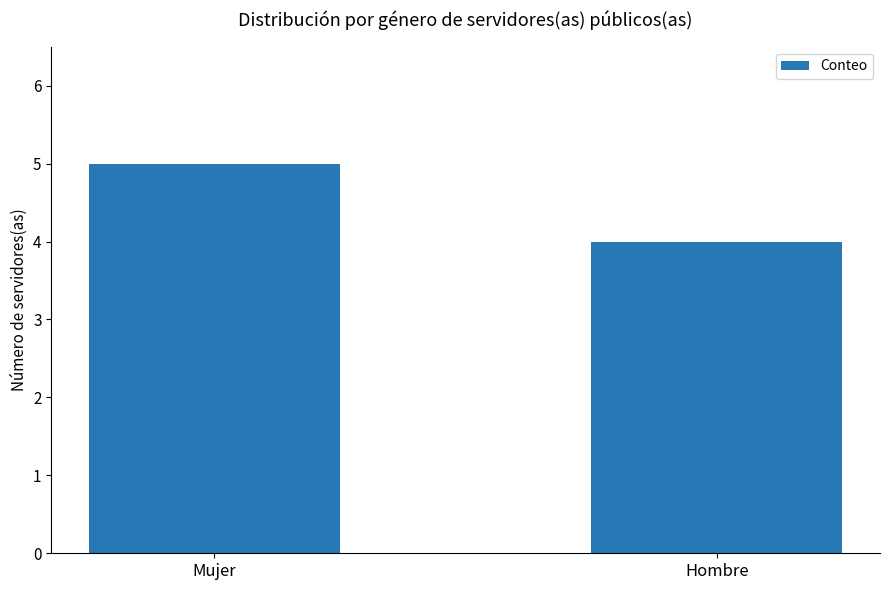

What is the difference between the maximum and minimum values?

1